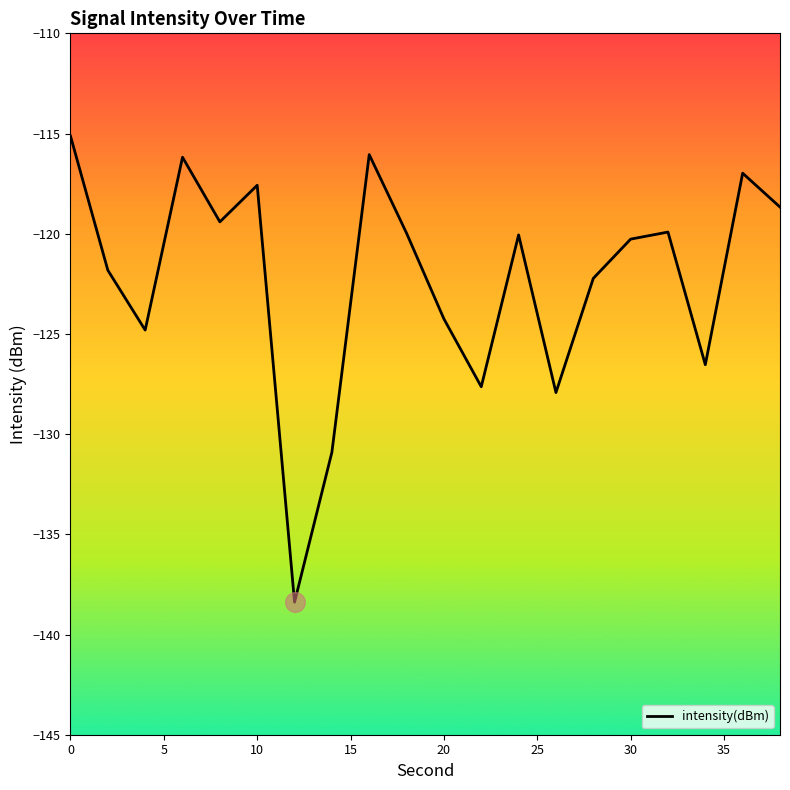

What is the maximum value shown in the chart?

-115.1